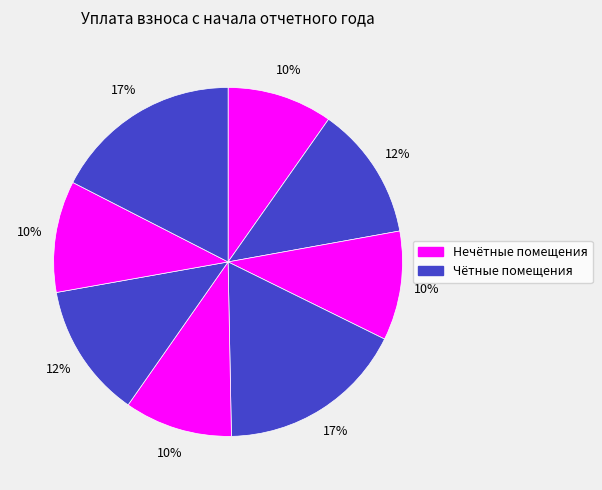

How many slices are in this pie chart?

8